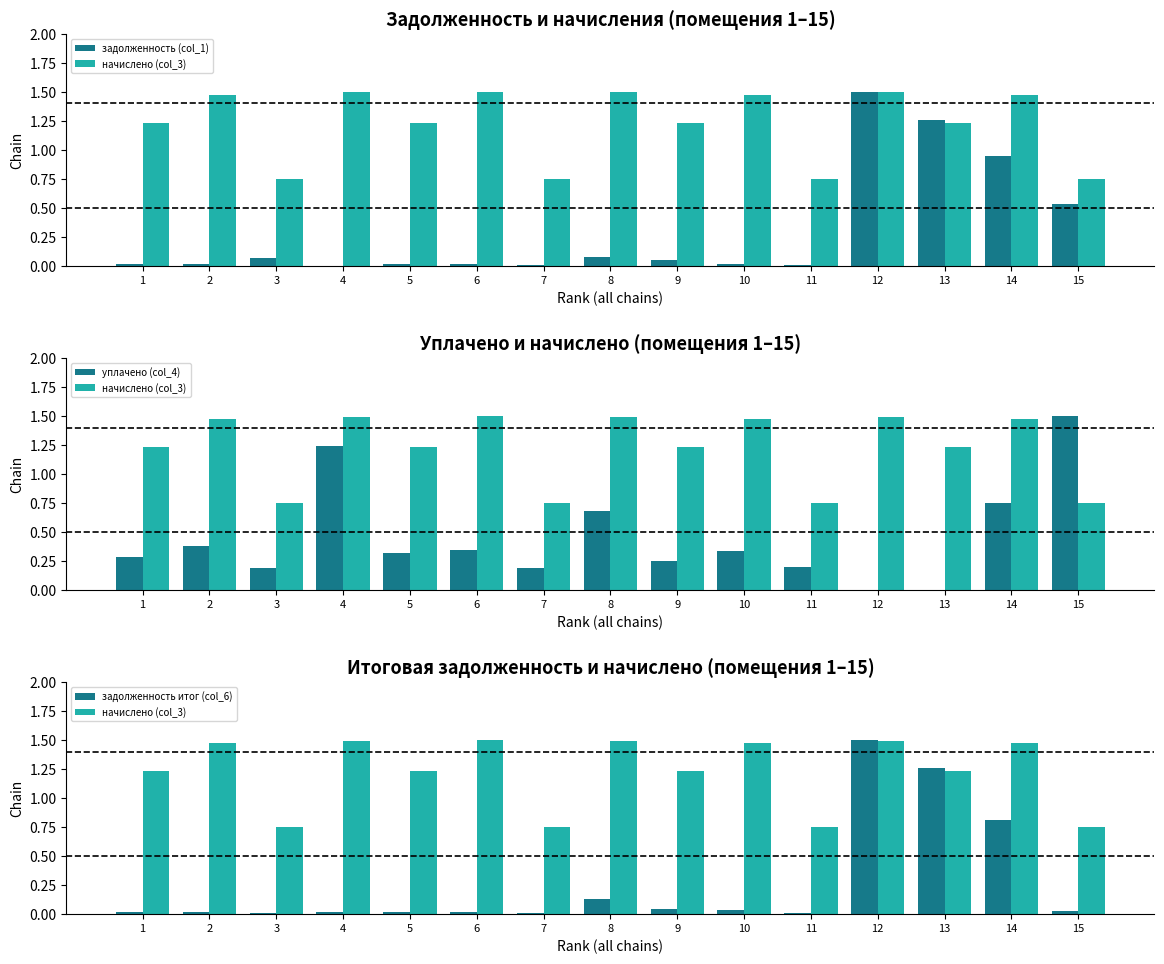

What are all the series names shown in the legend?

задолженность (col_1), начислено (col_3), уплачено (col_4), задолженность итог (col_6)